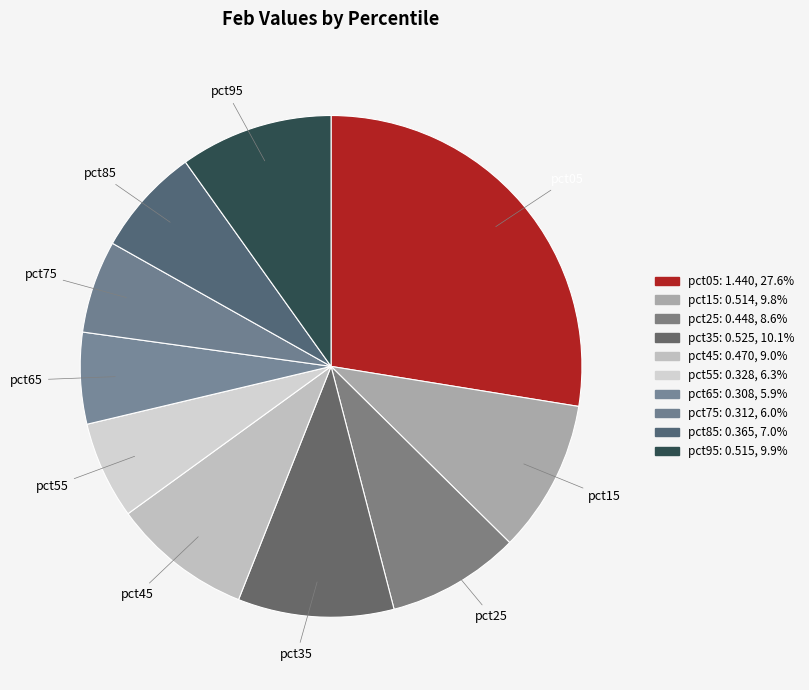

True or false: pct15 accounts for 18% of the total.

False